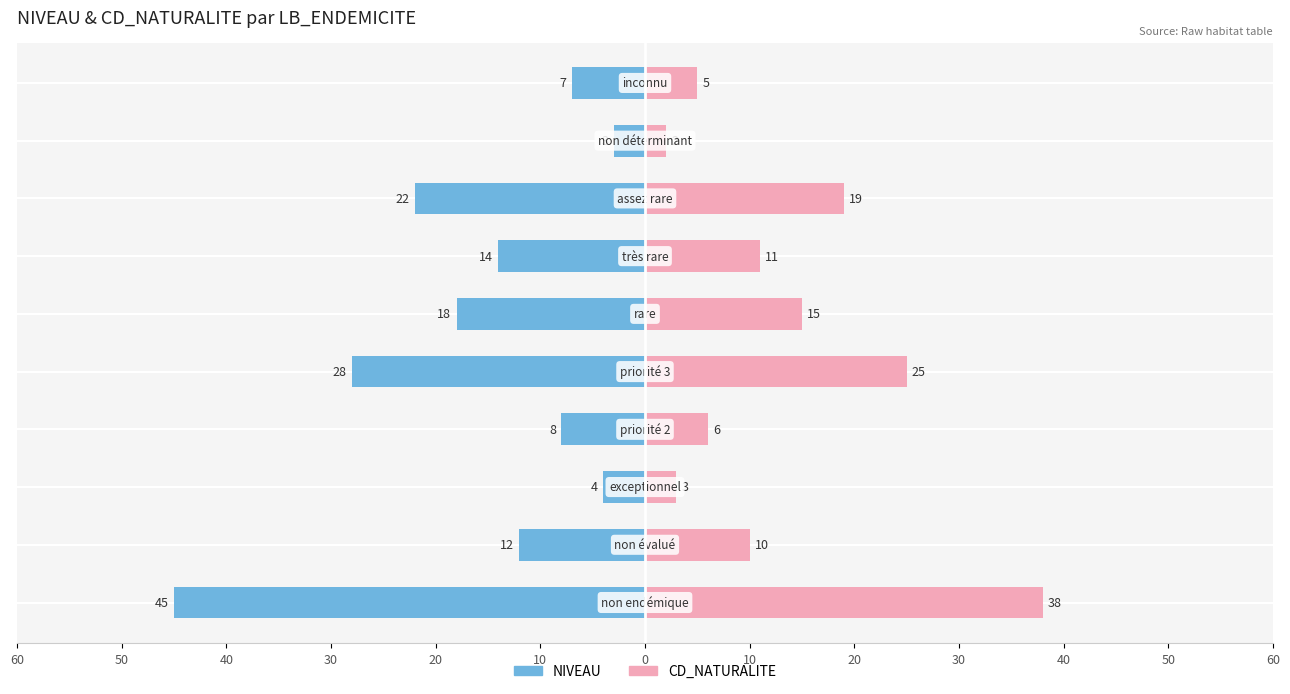

Reading left to right, what are all the values shown in this chart?

NIVEAU: 60=-45	50=-12	40=-4	30=-8	20=-28	10=-18	0=-14	10=-22	20=-3	30=-7
CD_NATURALITE: 60=38	50=10	40=3	30=6	20=25	10=15	0=11	10=19	20=2	30=5